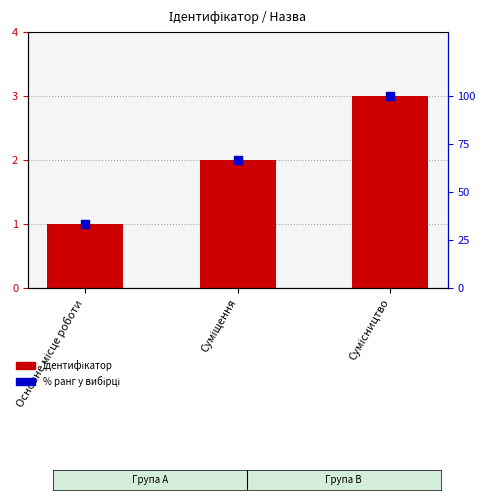

What is the total value across all series at Основне місце роботи?

34.3